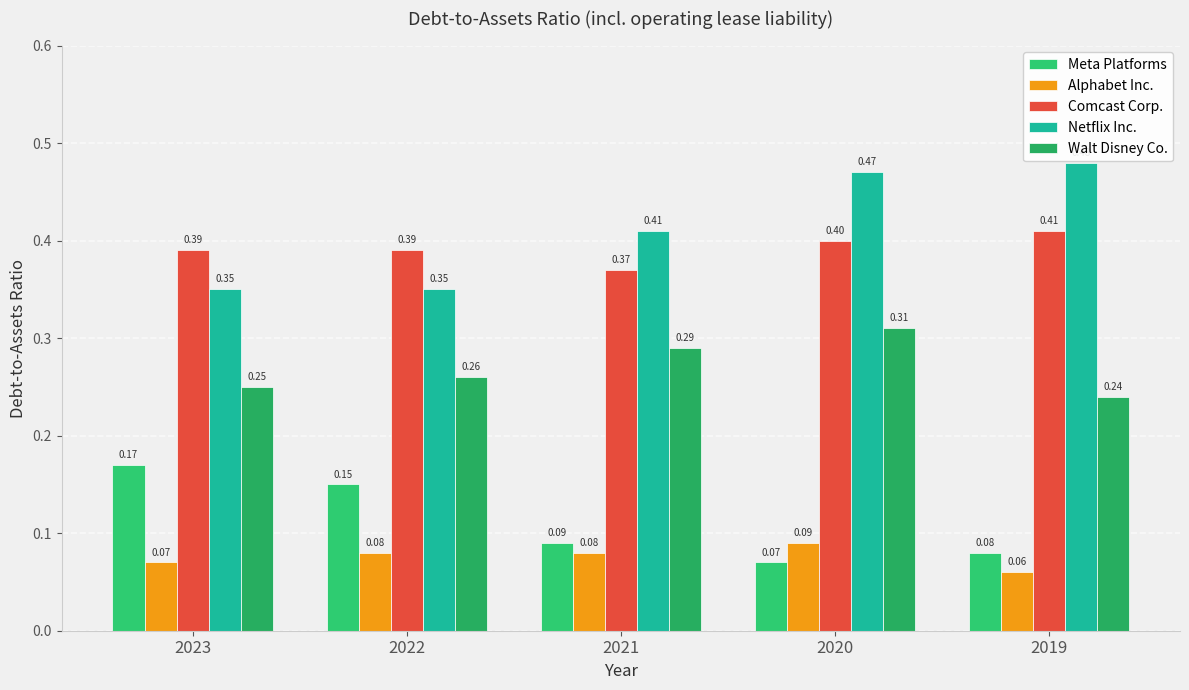

True or false: Netflix Inc. has a value of 0.4 at 2021.

True